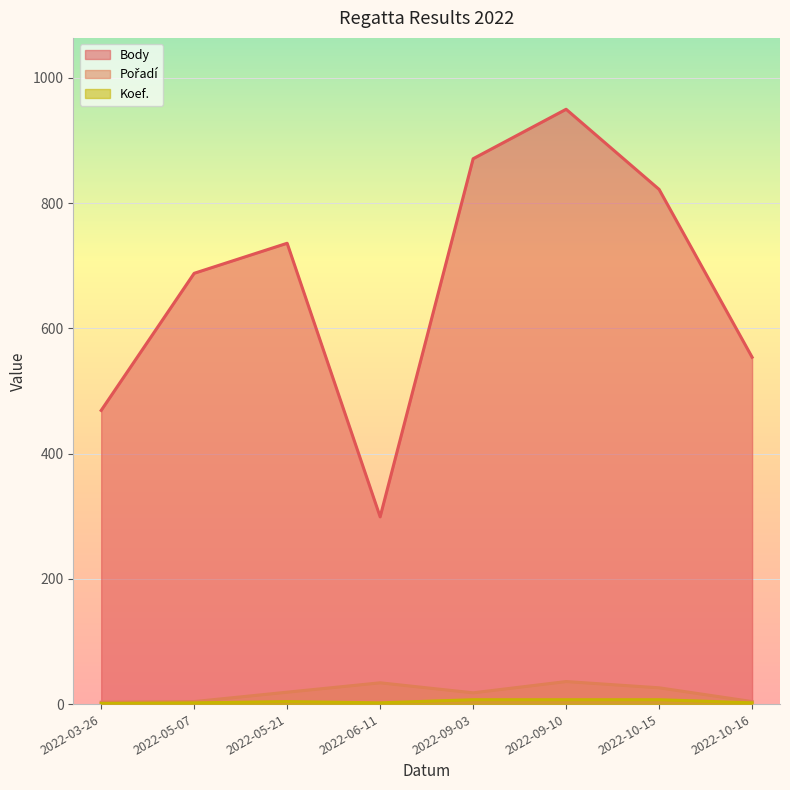

Between 2022-05-21 and 2022-05-07, which is larger?

2022-05-21